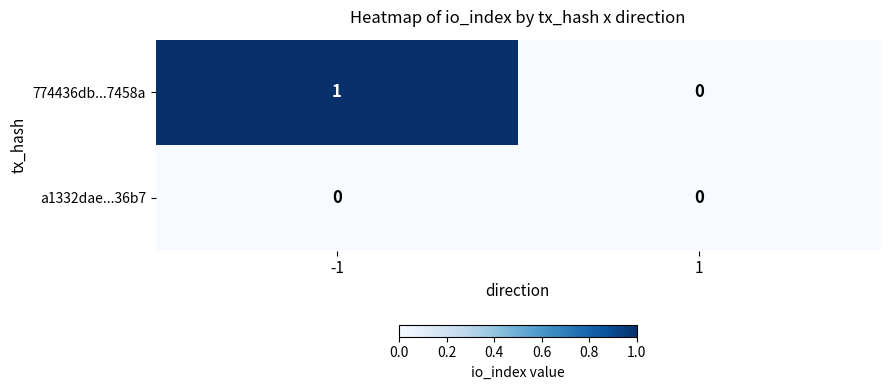

Which series has the largest range (max minus min)?

774436db...7458a